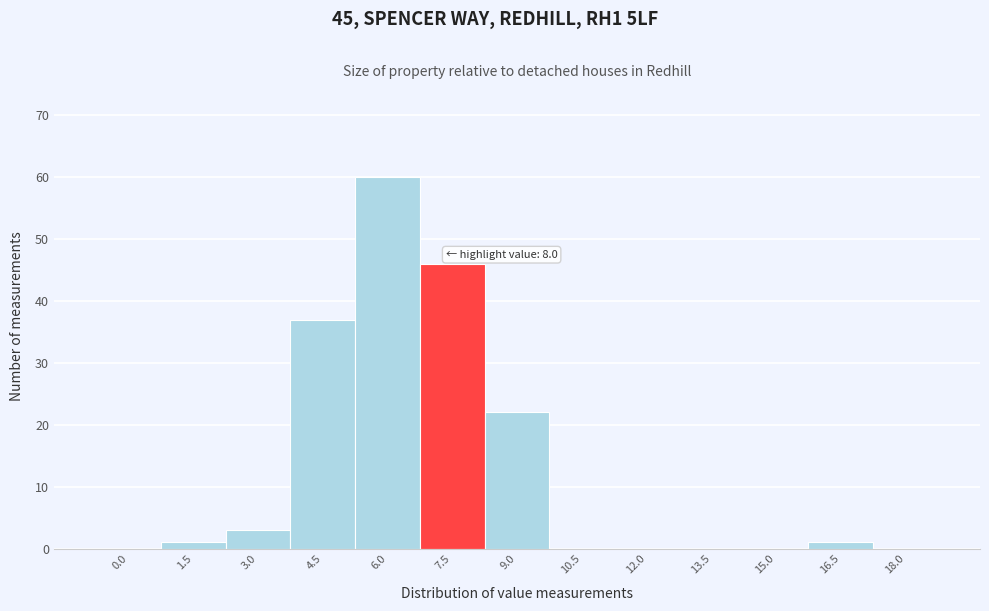

Reading left to right, what are all the values shown in this chart?

0.0=0	1.5=1	3.0=3	4.5=37	6.0=60	7.5=46	9.0=22	10.5=0	12.0=0	13.5=0	15.0=0	16.5=1	18.0=0